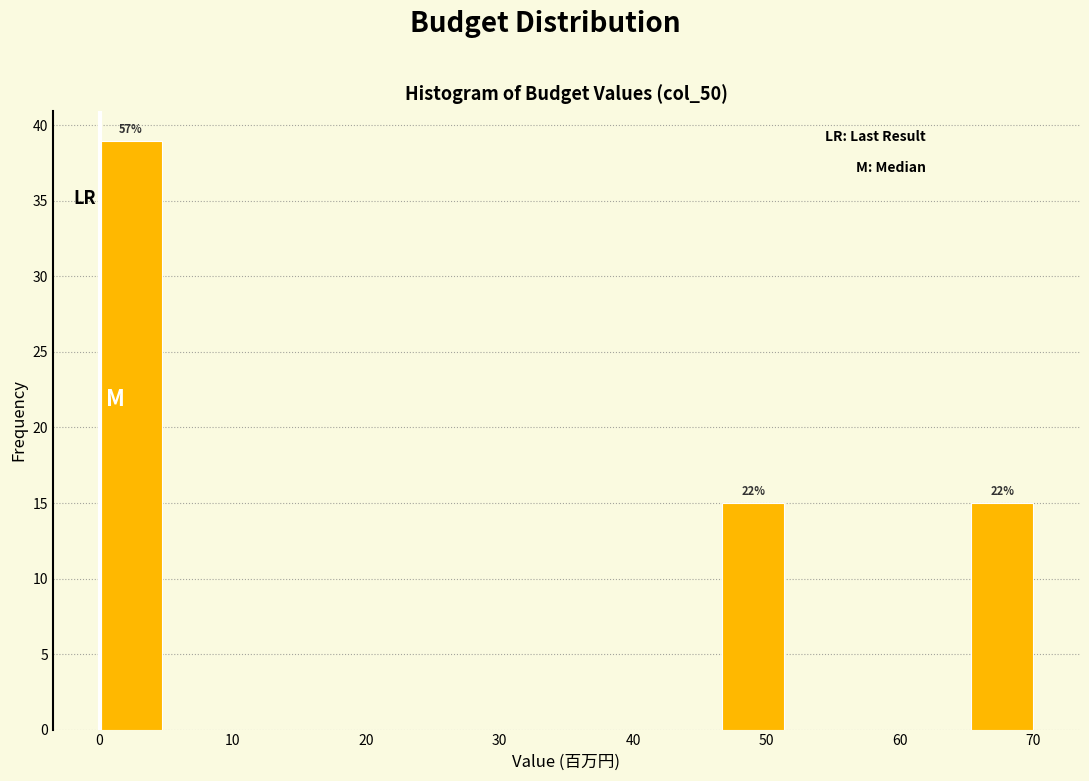

Which range on the x-axis has the tallest bar?

0 to 5